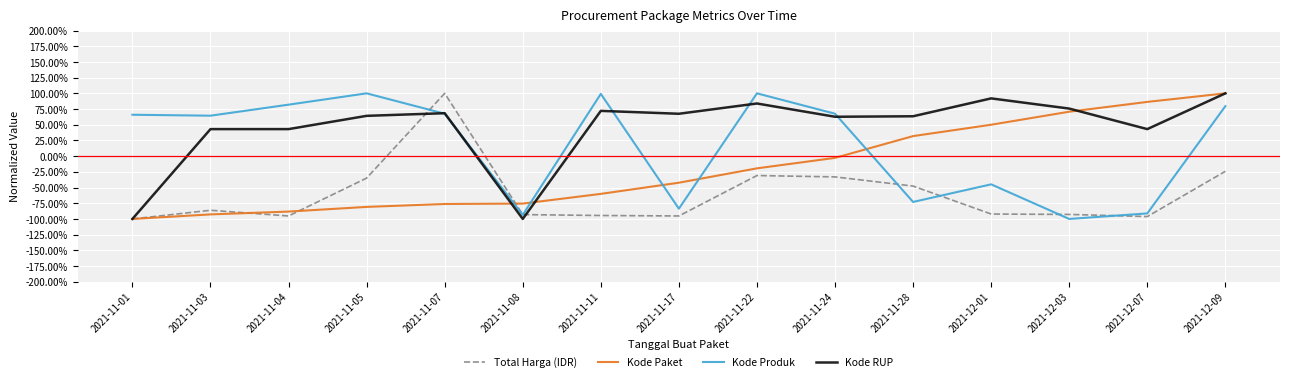

Where does the Kode Paket series first go above 0?

2021-11-28